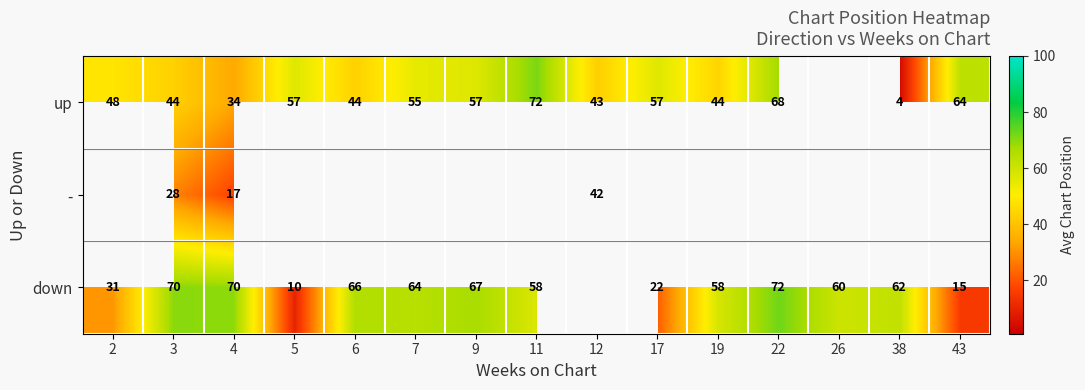

Which series has the widest spread of values?

up